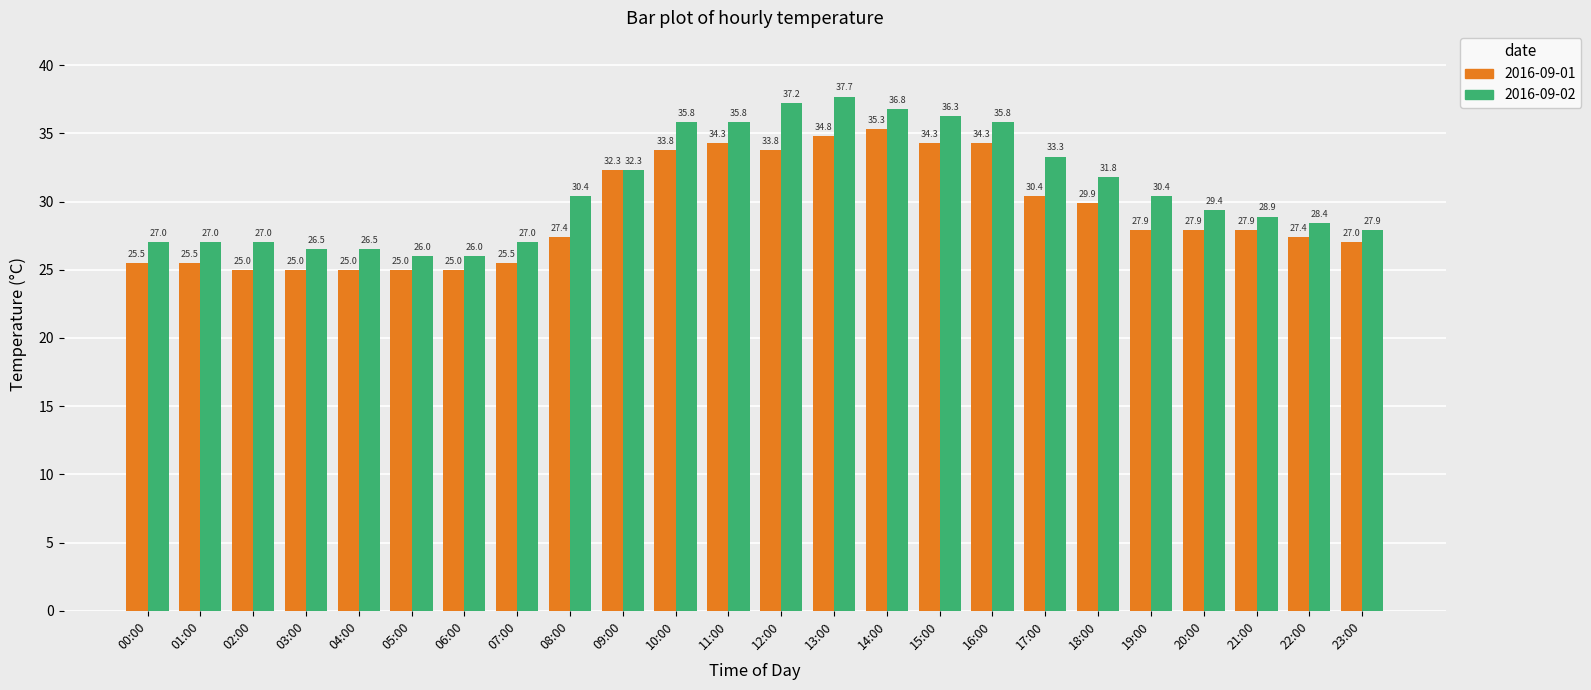

Reading right to left, what are all the values shown in this chart?

2016-09-01: 27.0	27.4	27.9	27.9	27.9	29.9	30.4	34.3	34.3	35.3	34.8	33.8	34.3	33.8	32.3	27.4	25.5	25.0	25.0	25.0	25.0	25.0	25.5	25.5
2016-09-02: 27.9	28.4	28.9	29.4	30.4	31.8	33.3	35.8	36.3	36.8	37.7	37.2	35.8	35.8	32.3	30.4	27.0	26.0	26.0	26.5	26.5	27.0	27.0	27.0